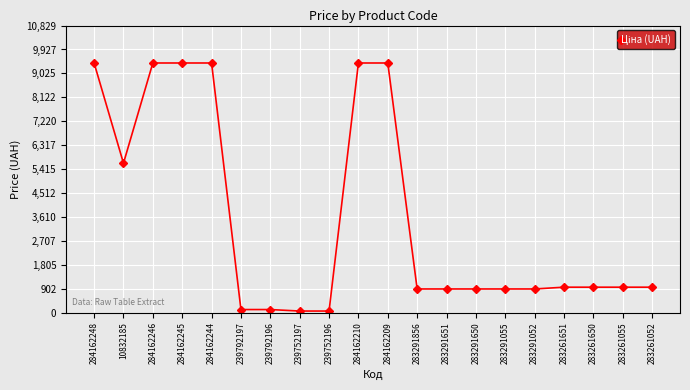

Count the number of data series in this chart.

1